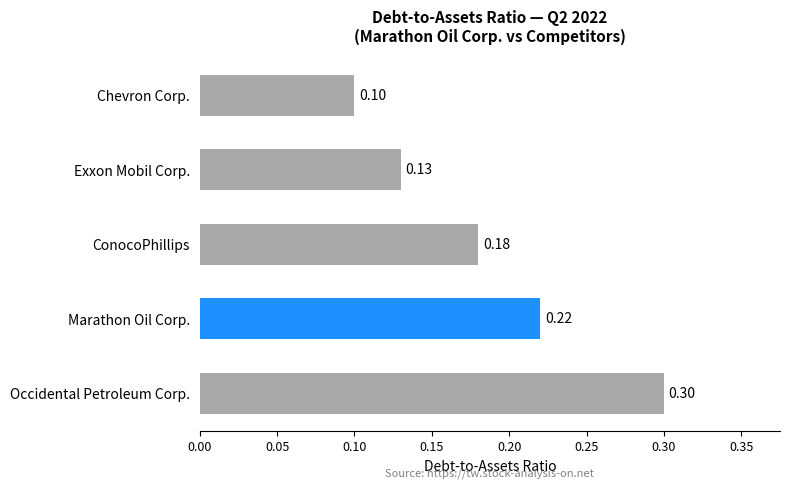

How many distinct data groups are displayed?

5